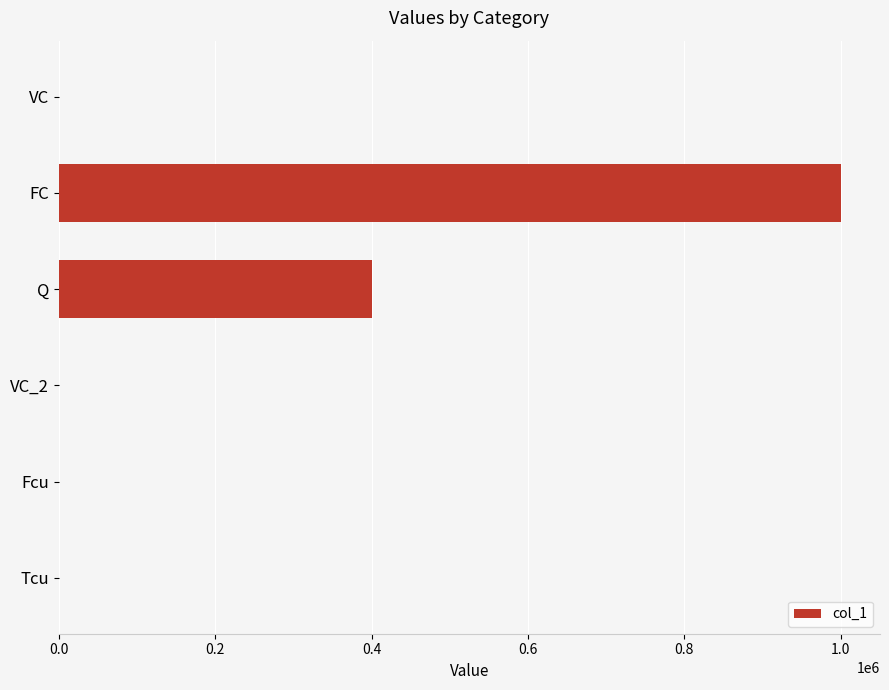

What is the greatest value displayed?

1000000.0